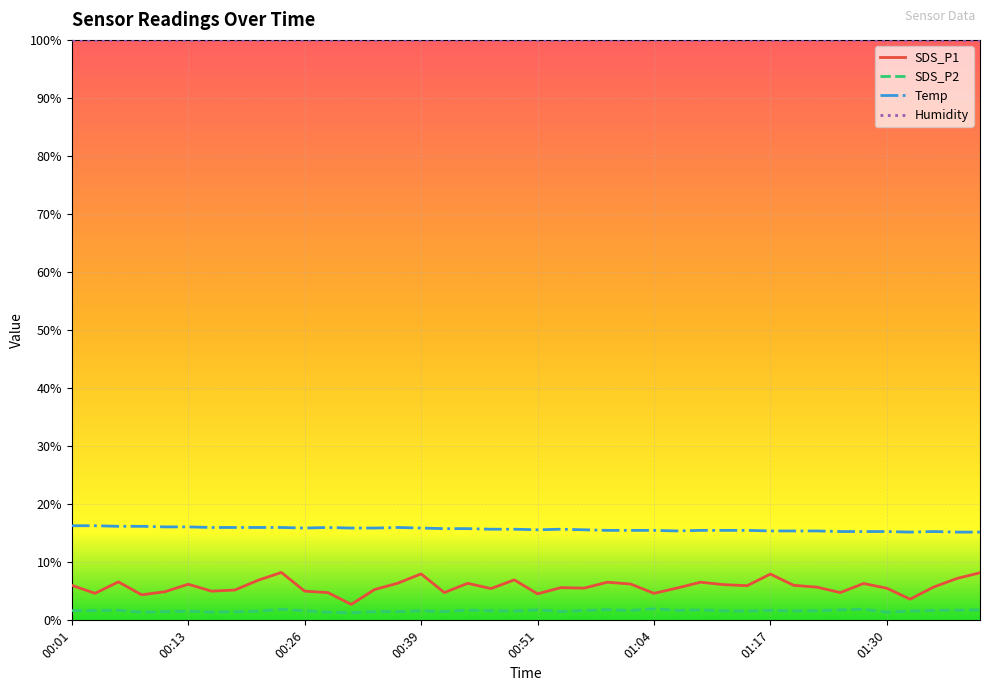

True or false: Temp and SDS_P2 cross at least once.

False